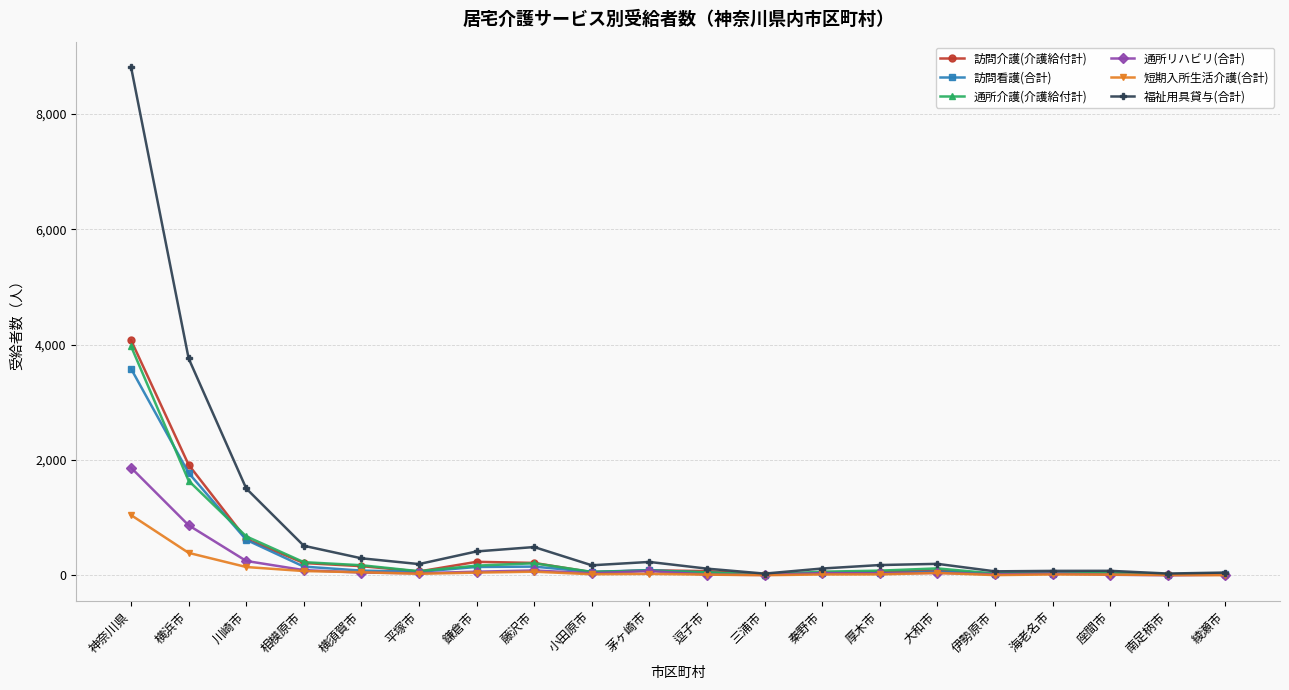

Between 川崎市 and 秦野市, which series saw the biggest shift?

福祉用具貸与(合計)